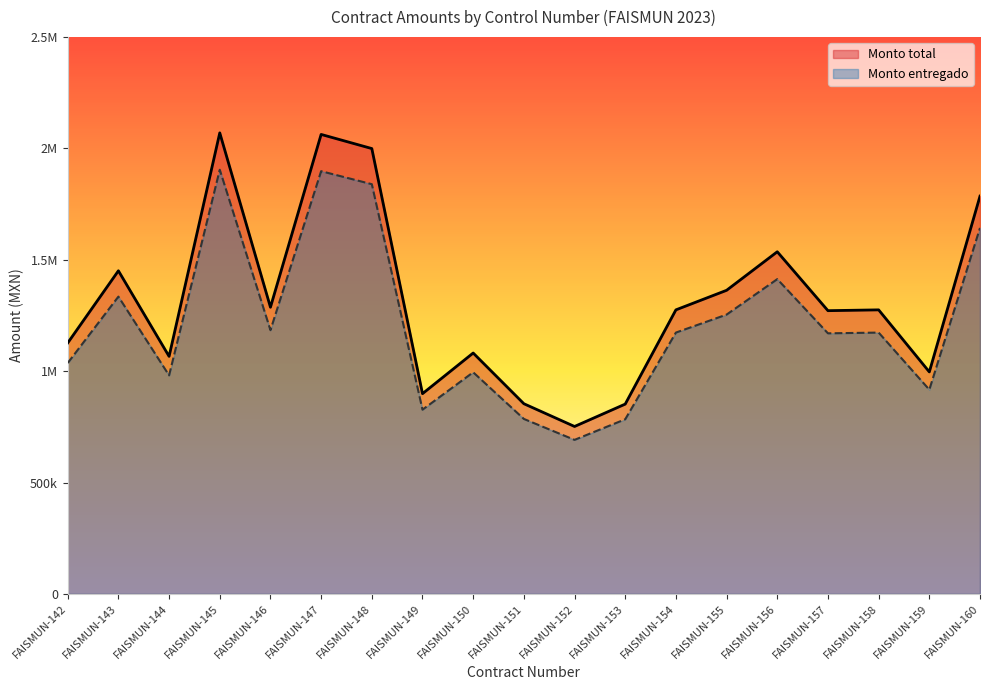

True or false: Monto entregado and Monto total intersect in this chart.

False